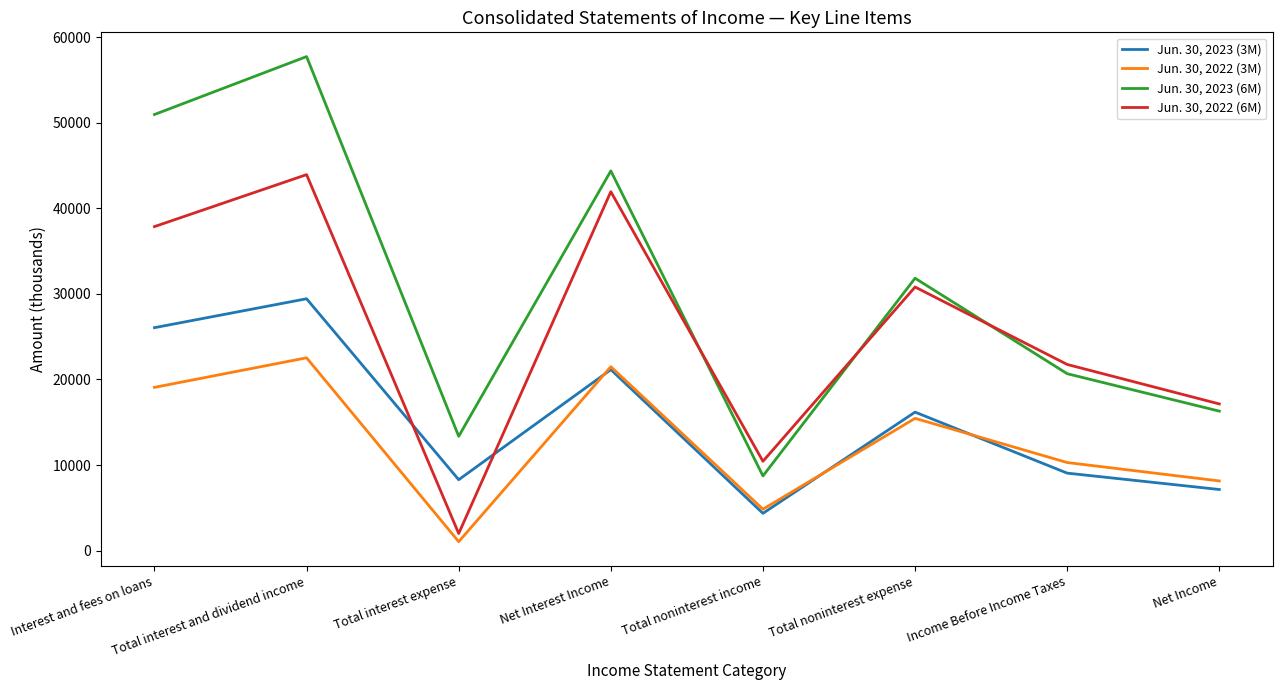

True or false: Jun. 30, 2022 (3M) and Jun. 30, 2023 (6M) cross at least once.

False